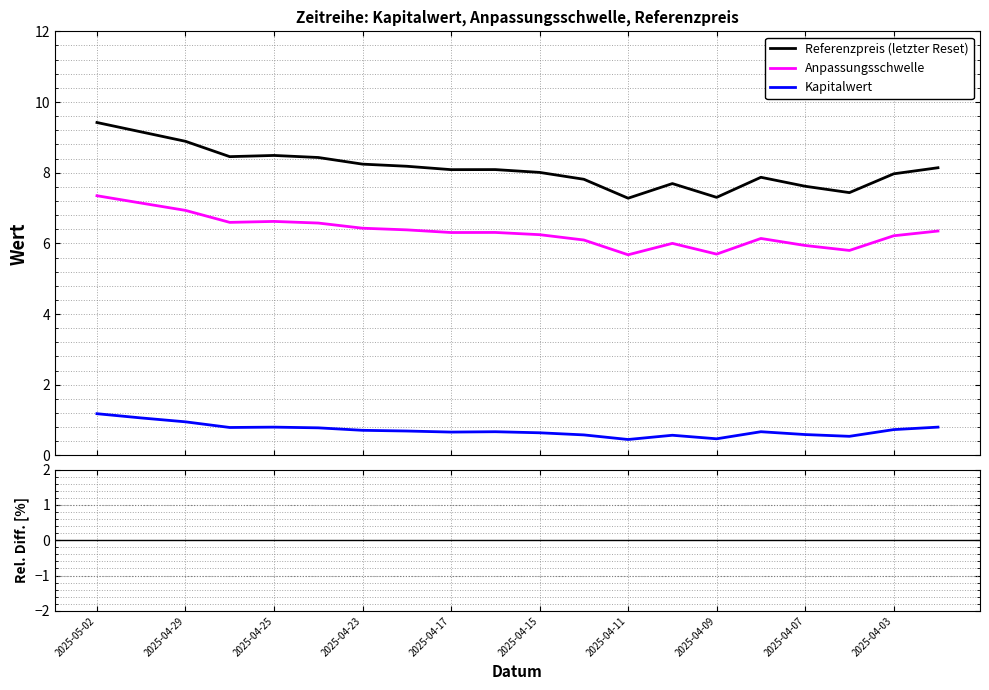

True or false: Referenzpreis (letzter Reset) and Kapitalwert intersect in this chart.

False